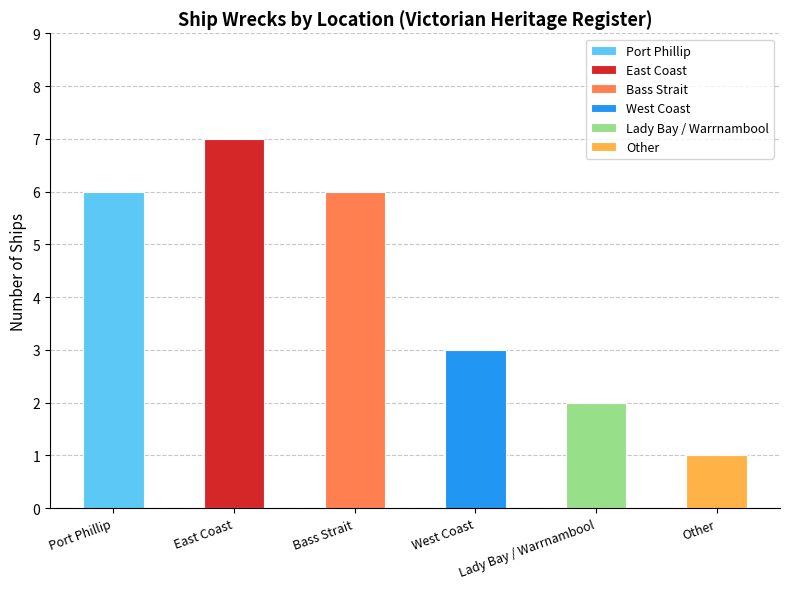

What is the smallest value displayed?

1